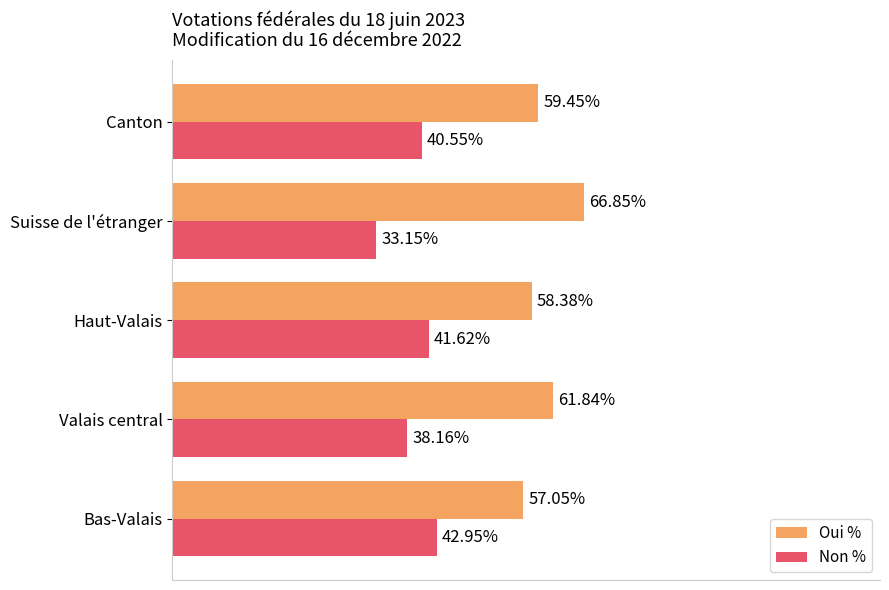

Rank the categories by Non % value from lowest to highest.

Suisse de l'étranger, Valais central, Canton, Haut-Valais, Bas-Valais